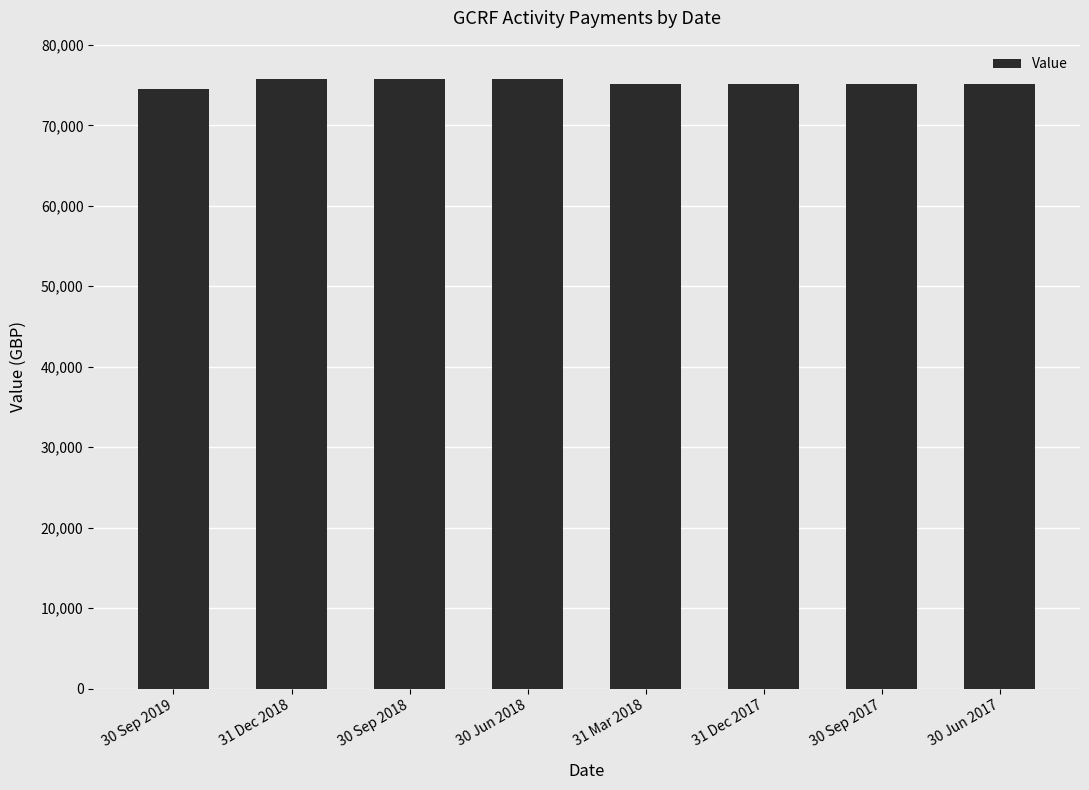

How many values exceed 75149?

7